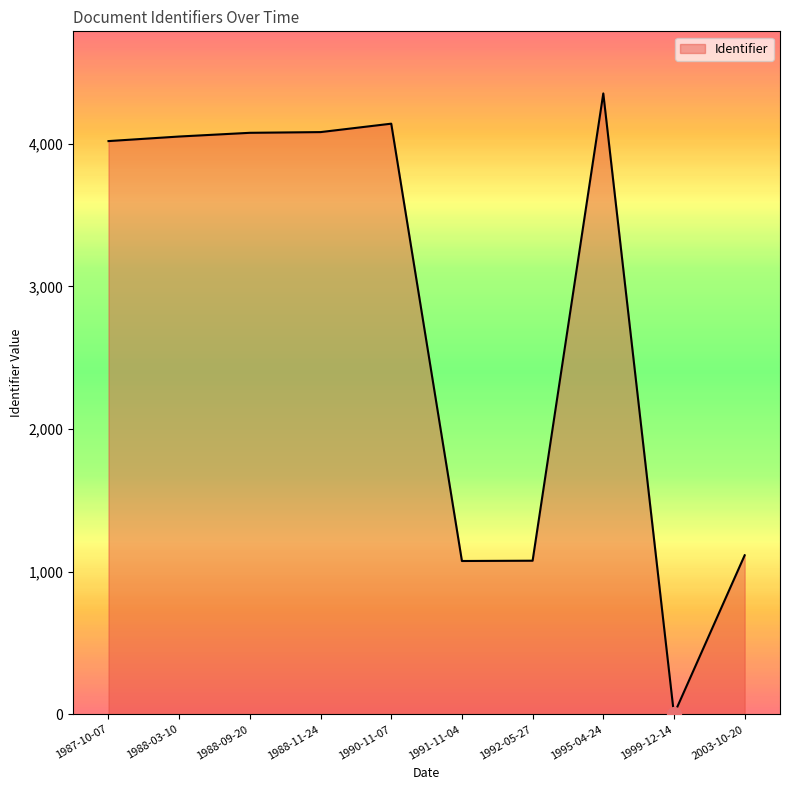

Which label corresponds to the largest value in the chart?

1995-04-24